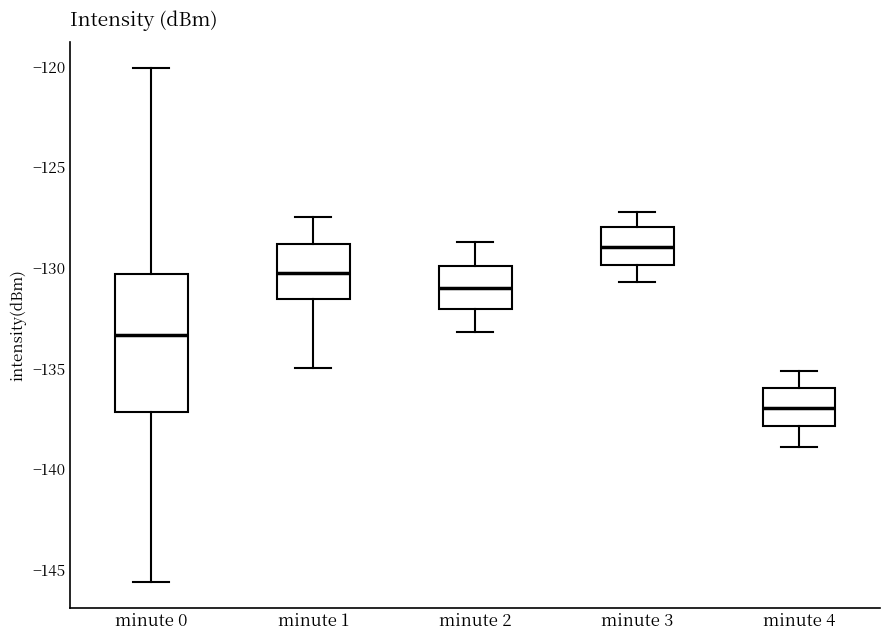

Which box is the tallest, from its lower edge to its upper edge?

minute 0